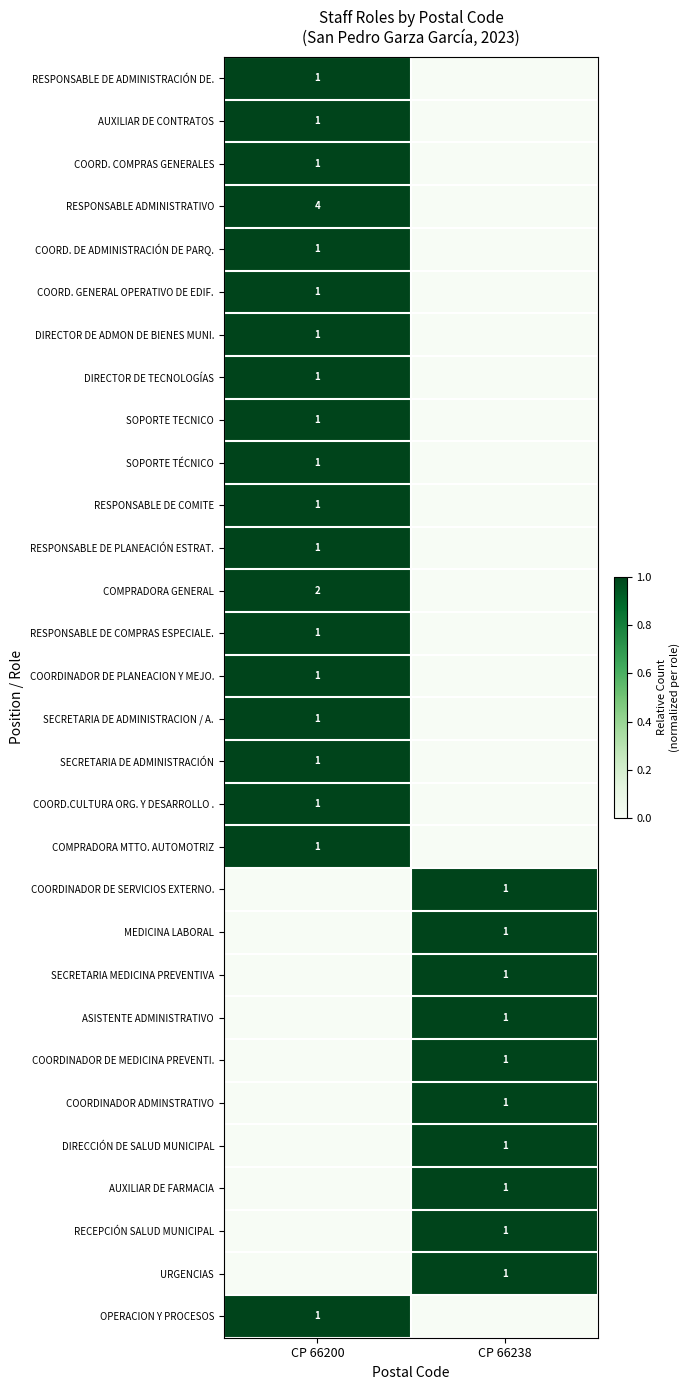

Count the number of categories in the chart.

2